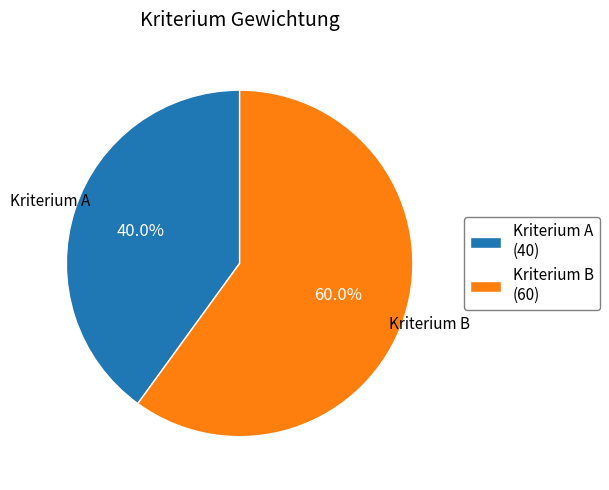

To the nearest percent, what is the combined percentage of Kriterium A and Kriterium B?

100%